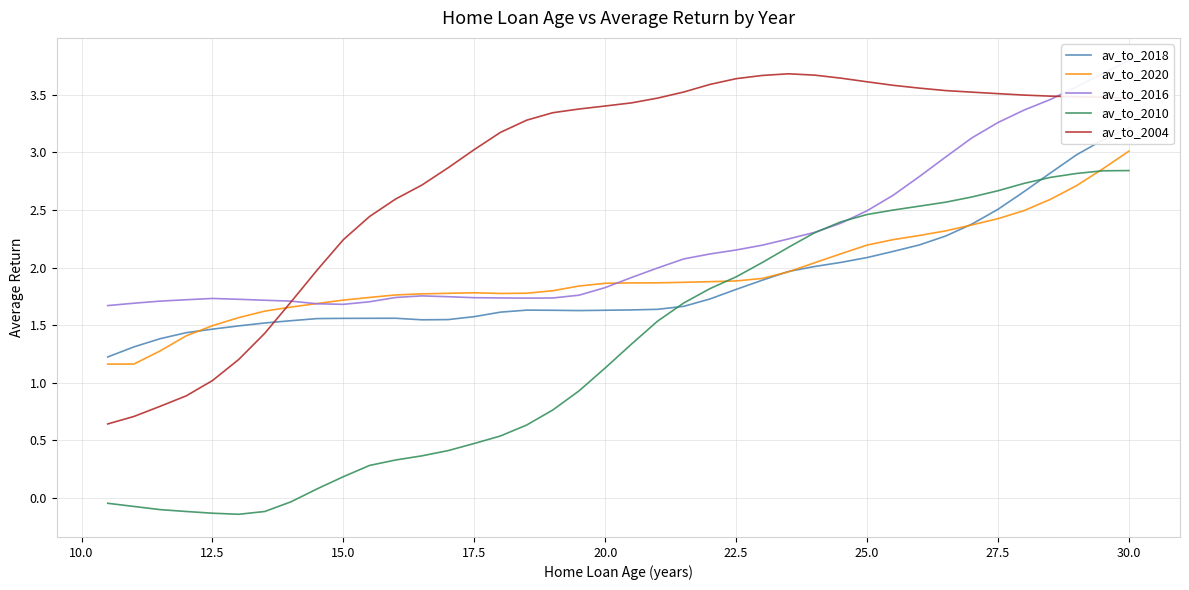

How many values in av_to_2010 are below zero?

8